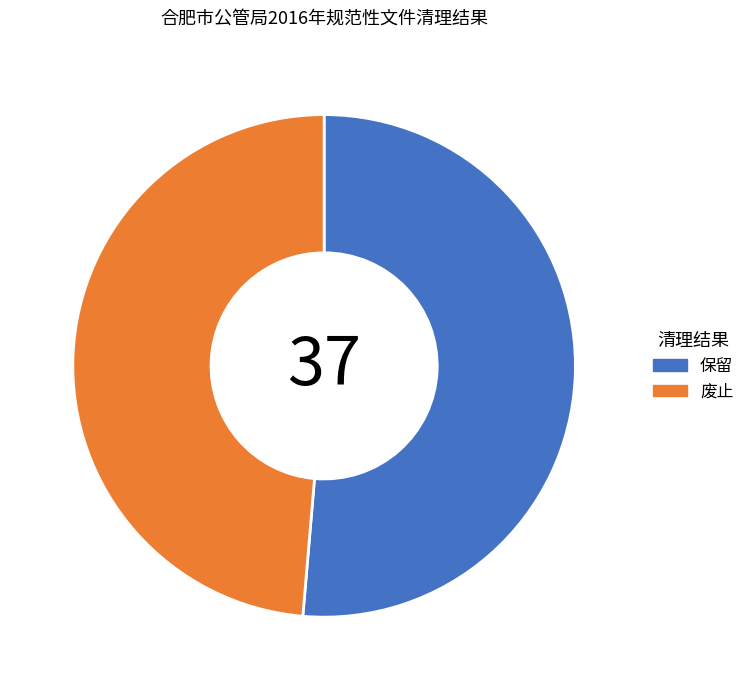

True or false: 废止 accounts for 49% of the total.

True